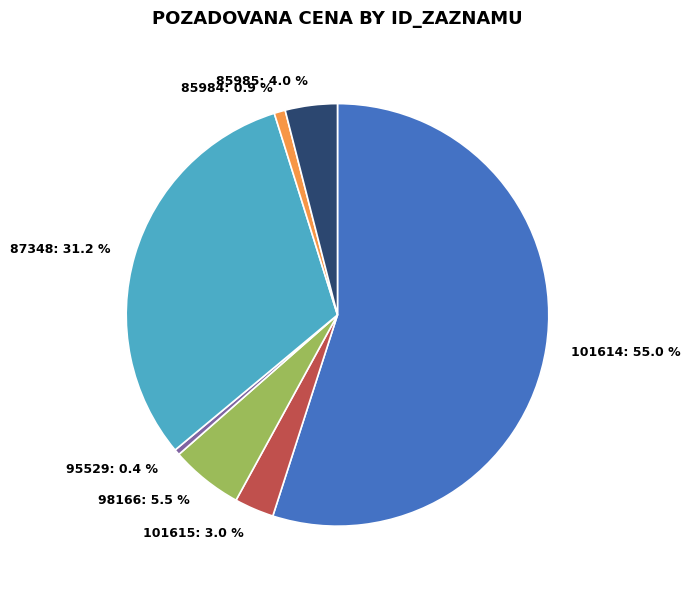

To the nearest percent, what is the combined percentage of 87348 and 101615?

34%